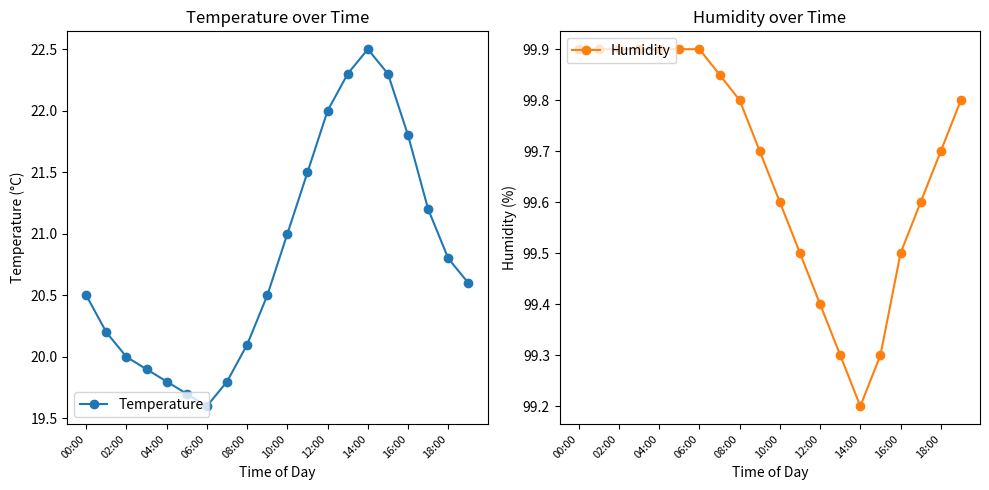

Where is the first local minimum for Temperature?

06:00